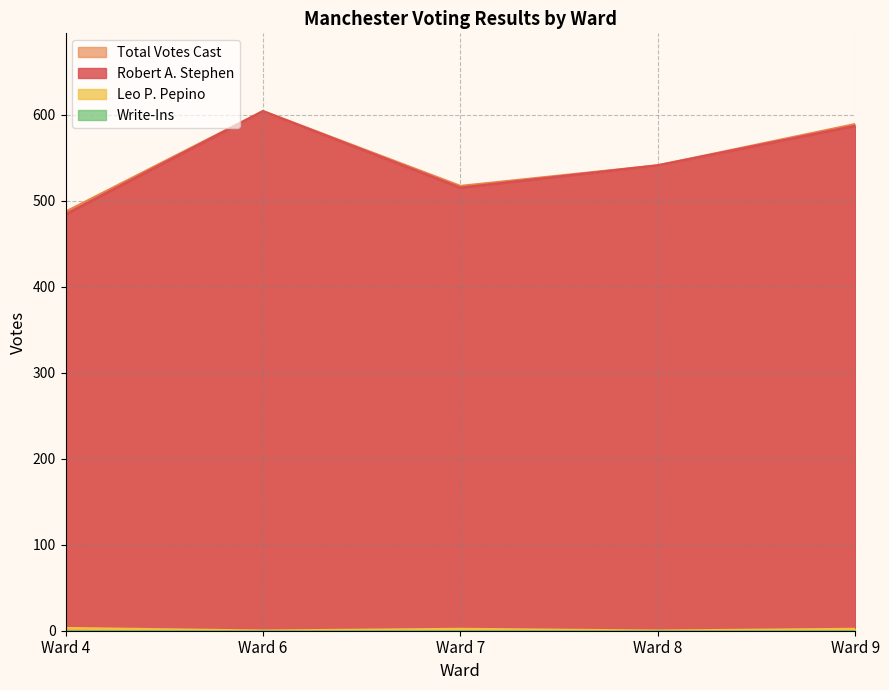

At which label does Leo P. Pepino first exceed 2?

Ward 4